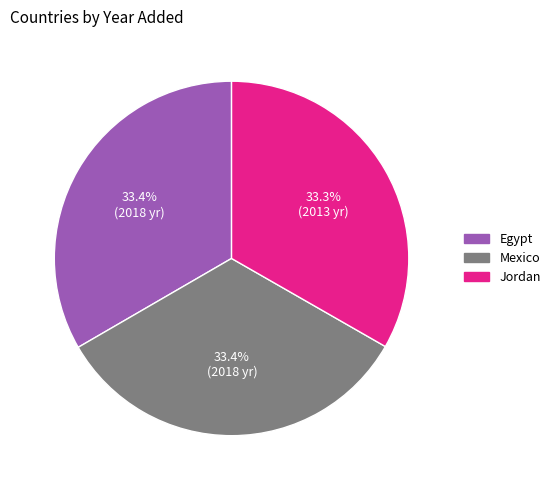

Is it true that Mexico is 23% of the pie?

False